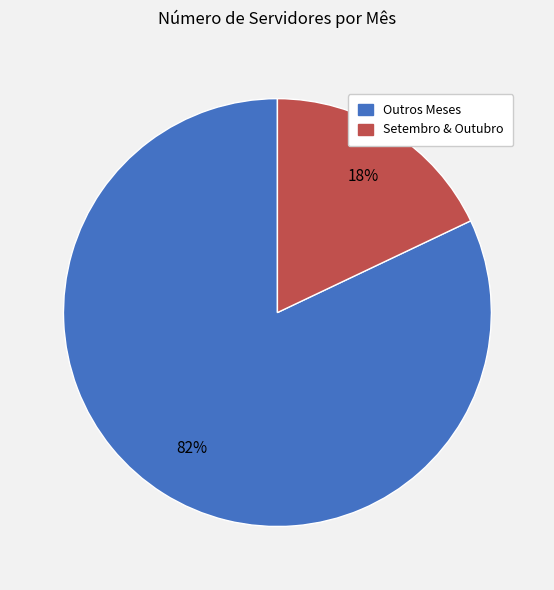

Does any single category account for the majority?

Yes